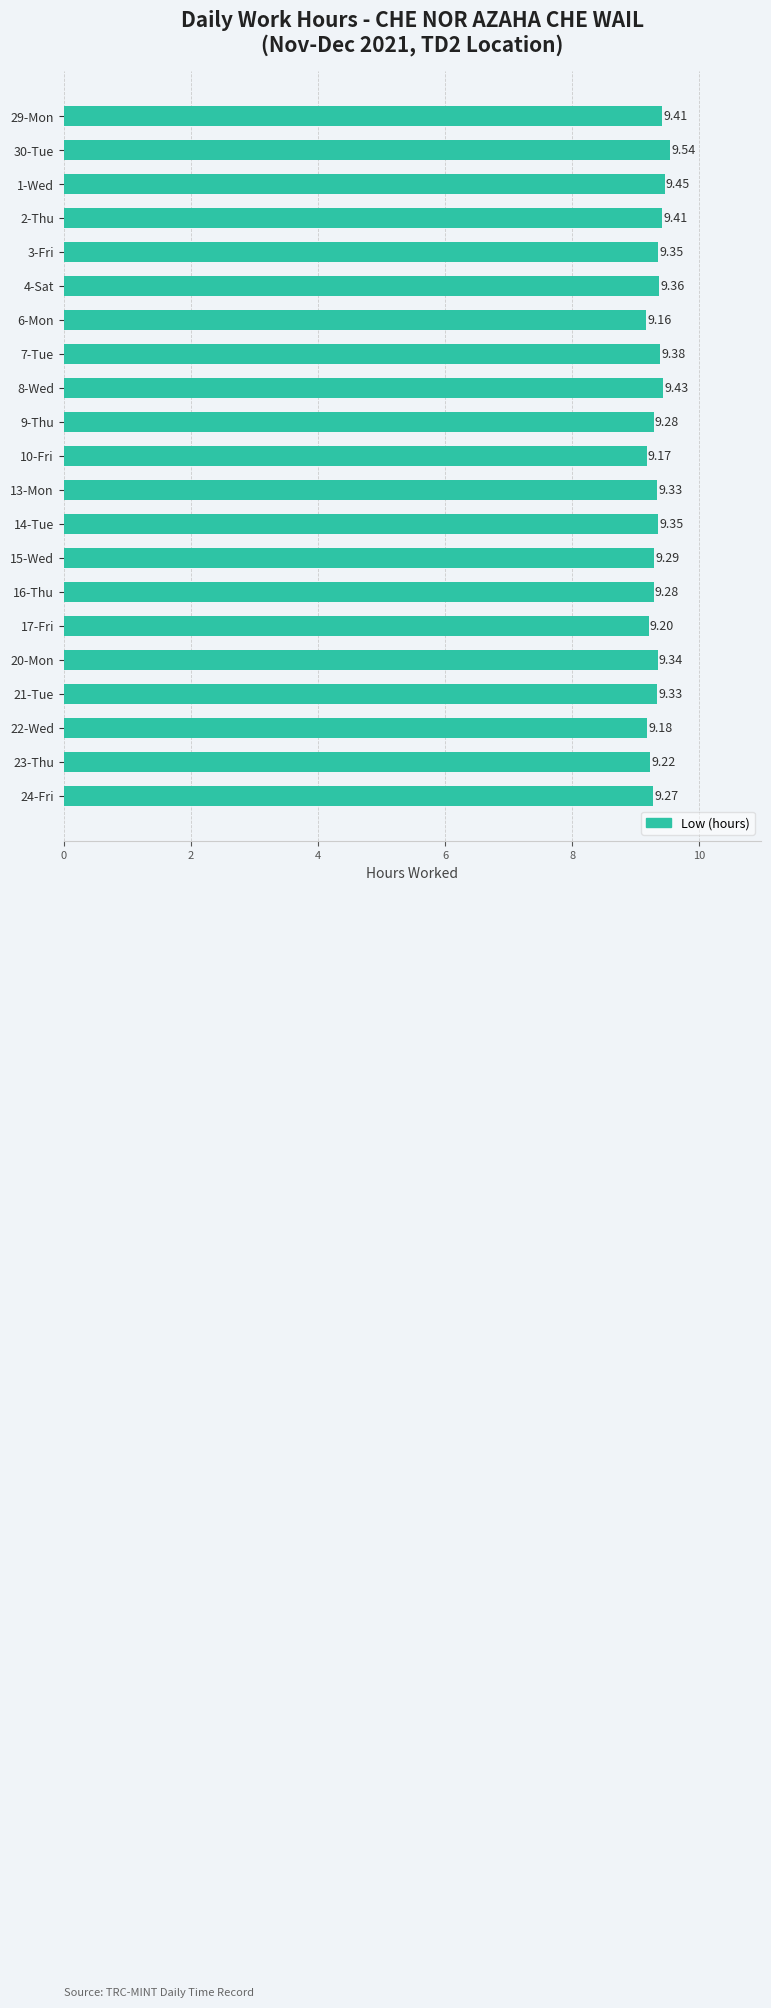

Approximately how many times larger is the value at 16-Thu compared to 30-Tue?

1.0